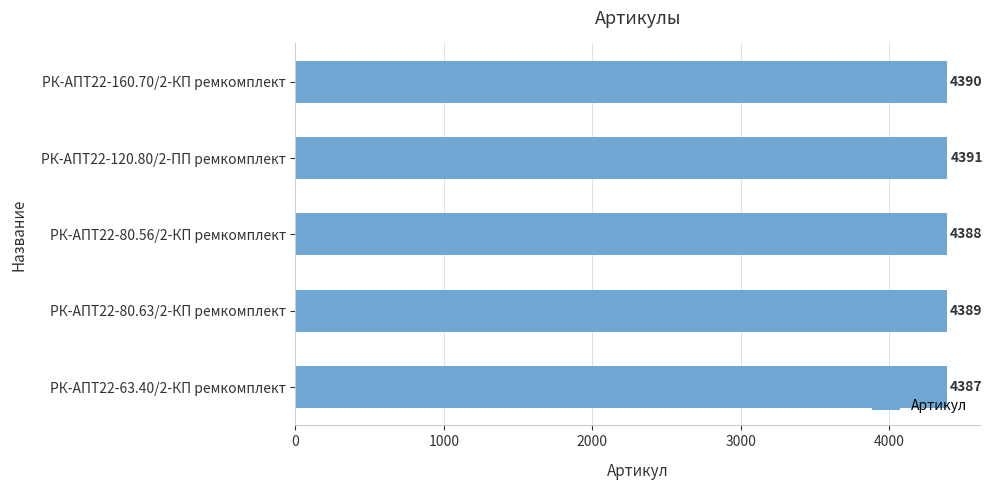

What is the greatest value displayed?

4391